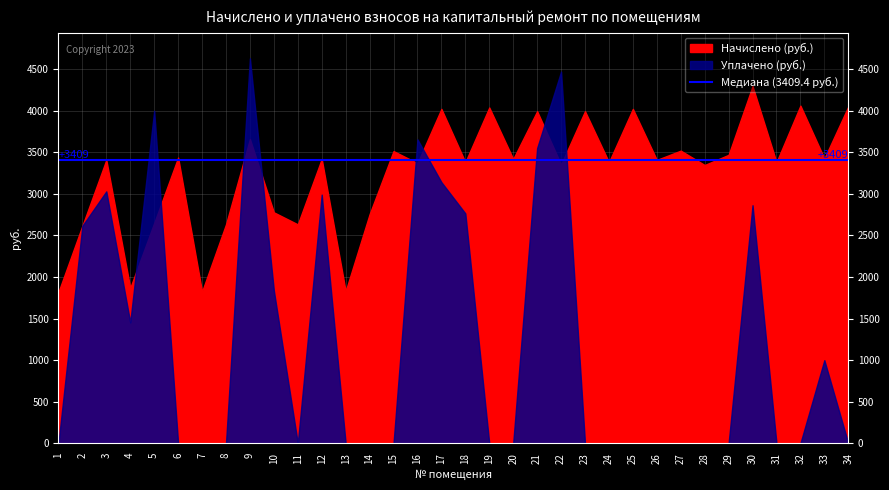

Reading right to left, transcribe all the data shown in this chart.

Начислено: 4051.1	3426.1	4062.2	3381.5	4296.6	3470.8	3348.0	3521.0	3409.4	4023.2	3381.5	3995.3	3353.6	3995.3	3420.5	4039.9	3381.5	4023.2	3370.3	3515.4	2756.5	1830.2	3420.5	2633.8	2778.8	3660.5	2633.8	1824.7	3437.3	2650.5	1869.3	3409.4	2617.0	1819.1
Уплачено: 0.0	1000.0	0.0	0.0	2864.1	0.0	0.0	0.0	0.0	0.0	0.0	0.0	4471.4	3551.5	0.0	0.0	2765.8	3142.0	3656.6	0.0	0.0	0.0	2991.7	0.0	1838.6	4632.2	0.0	0.0	0.0	4000.0	1453.9	3030.8	2617.0	0.0